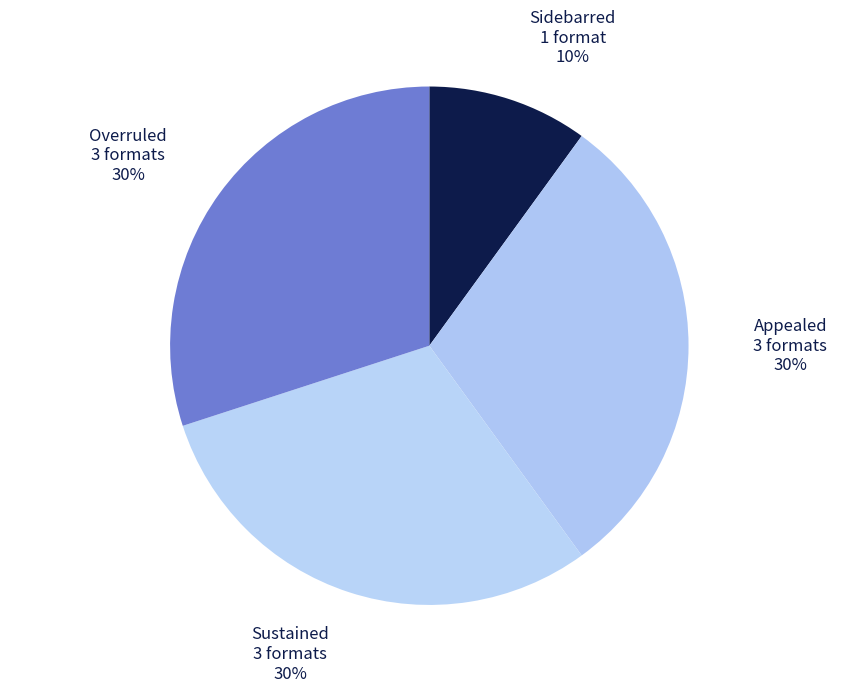

Is there any slice that represents more than half of the pie?

No